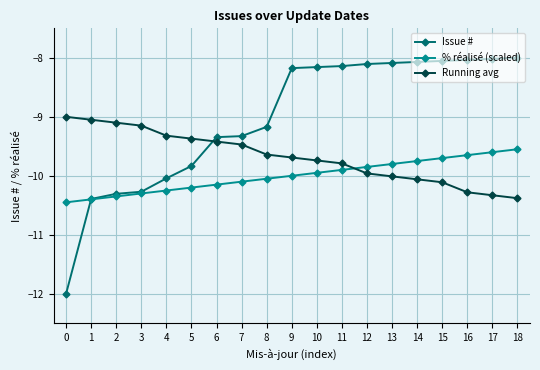

How many values in the % réalisé (scaled) series exceed -10?

9